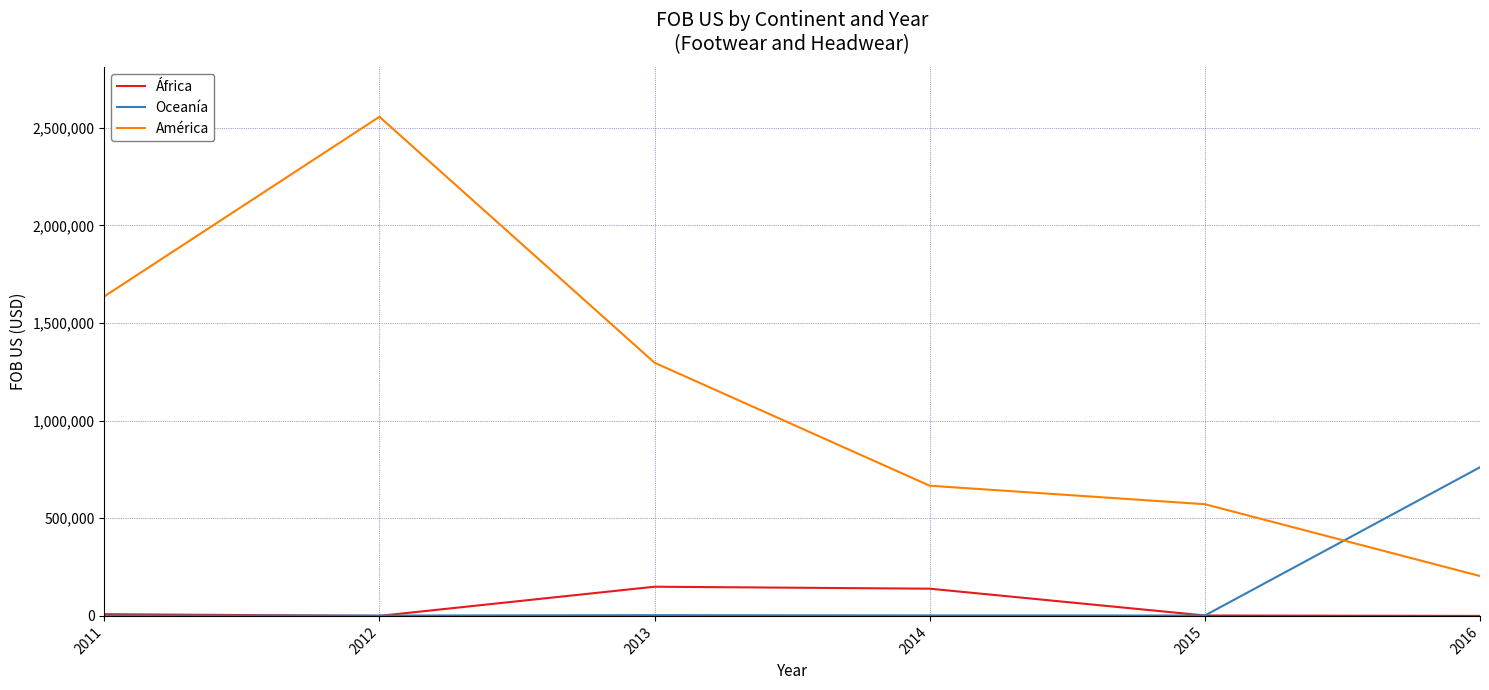

List the series in order of their peak value, lowest first.

África, Oceanía, América